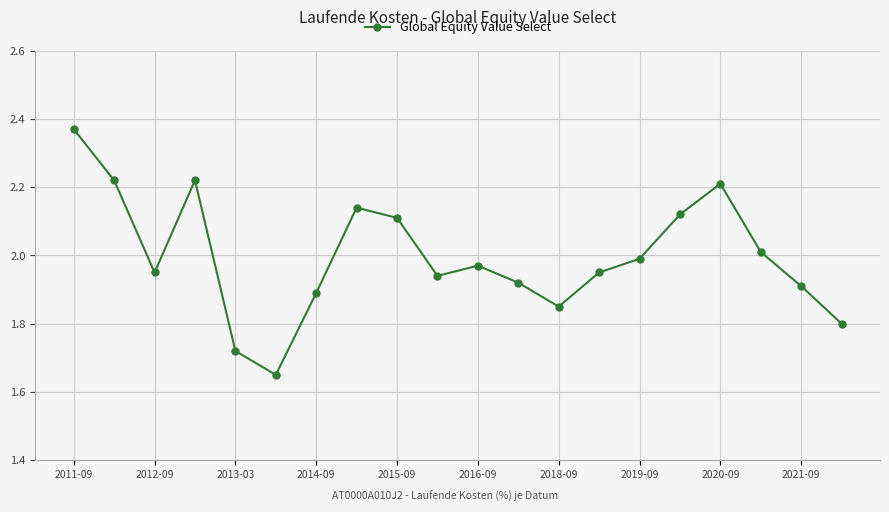

True or false: there are more than 0 points higher than both neighbors.

True